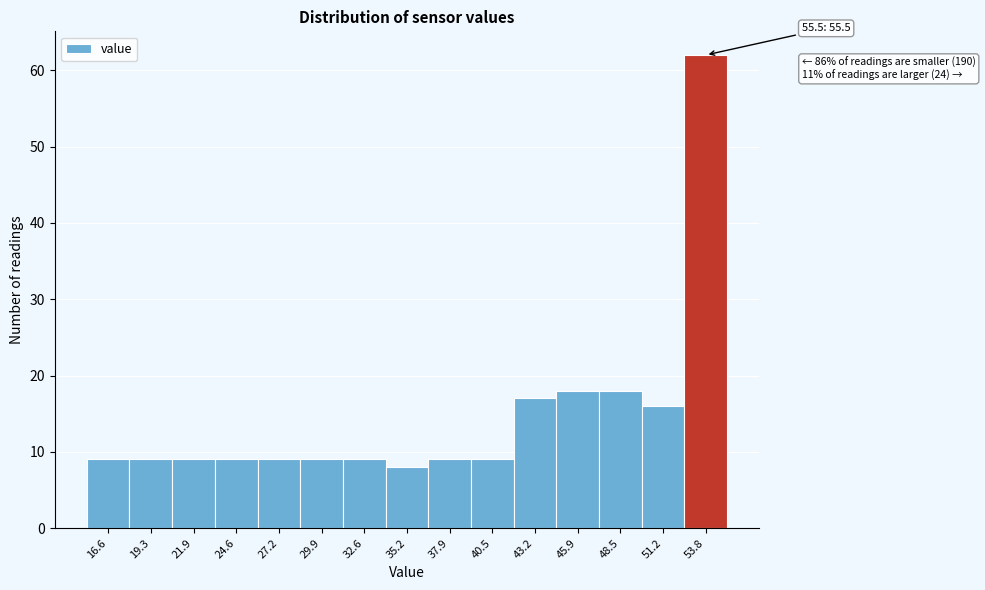

Reading right to left, transcribe all the data shown in this chart.

53.8=62	51.2=16	48.5=18	45.9=18	43.2=17	40.5=9	37.9=9	35.2=8	32.6=9	29.9=9	27.2=9	24.6=9	21.9=9	19.3=9	16.6=9